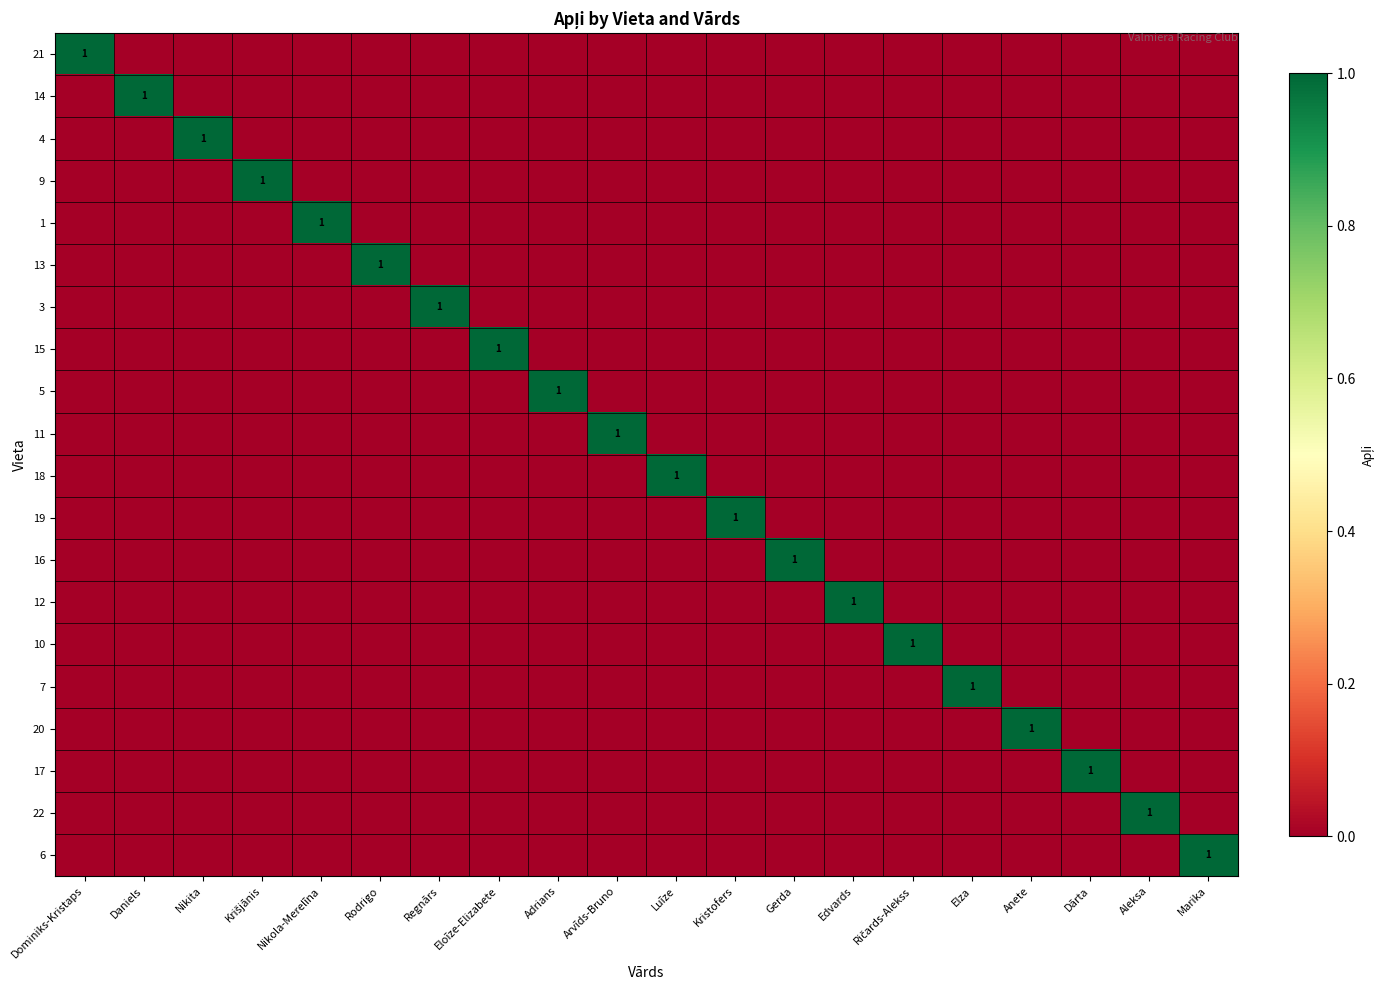

The 16 series shows 1 at Gerda. True or false?

True